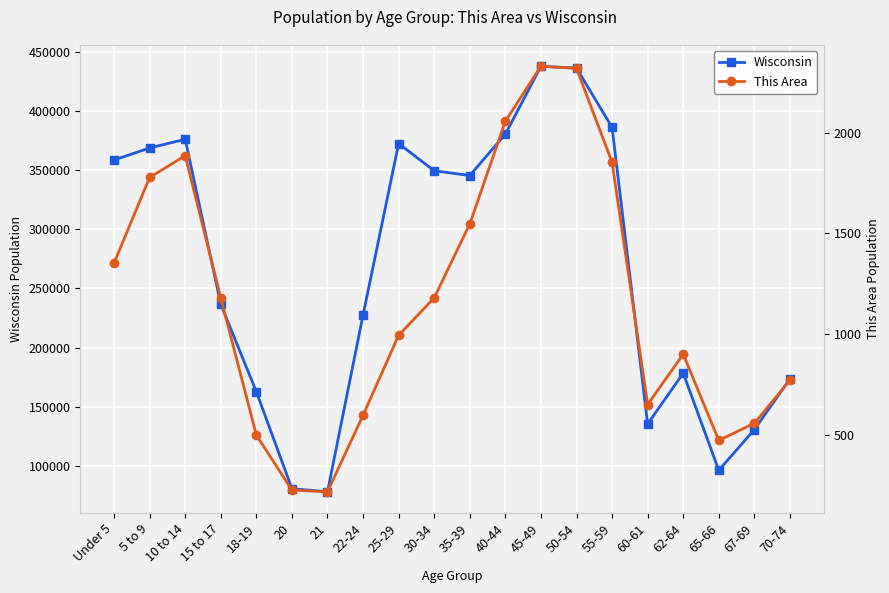

At which label does This Area reach its peak?

45-49